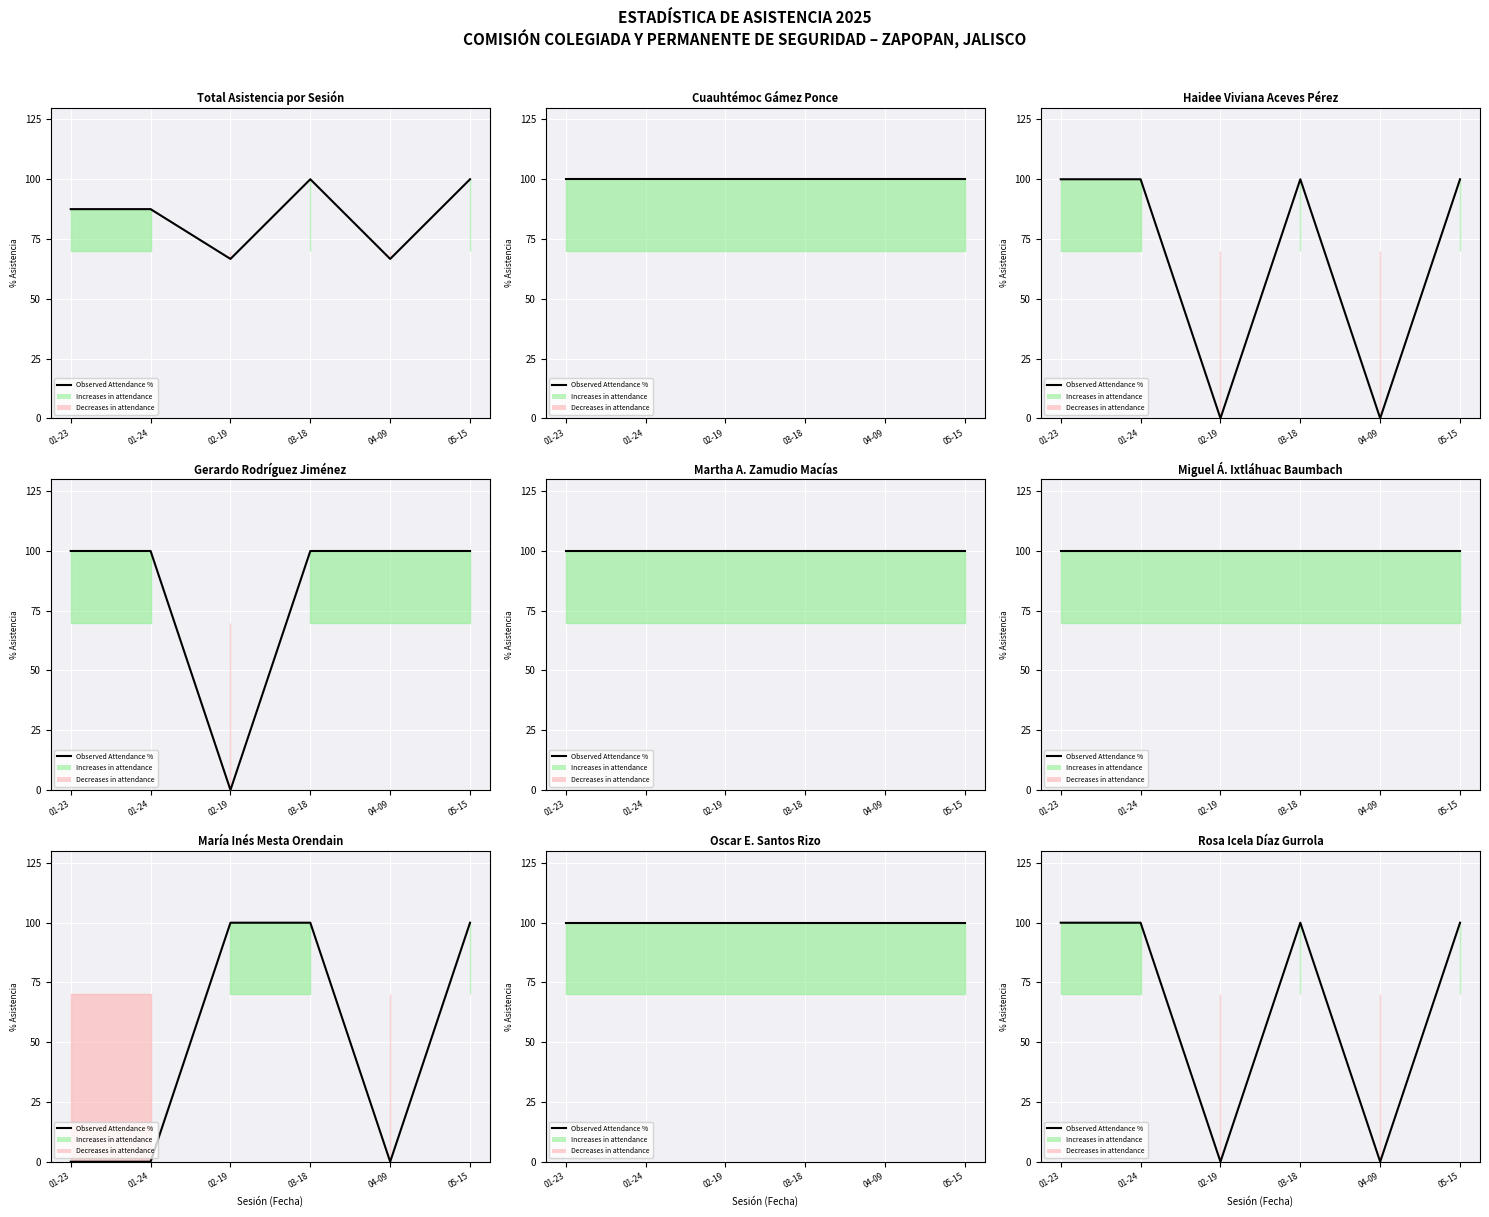

What is the value of the 4th point from the left?

100